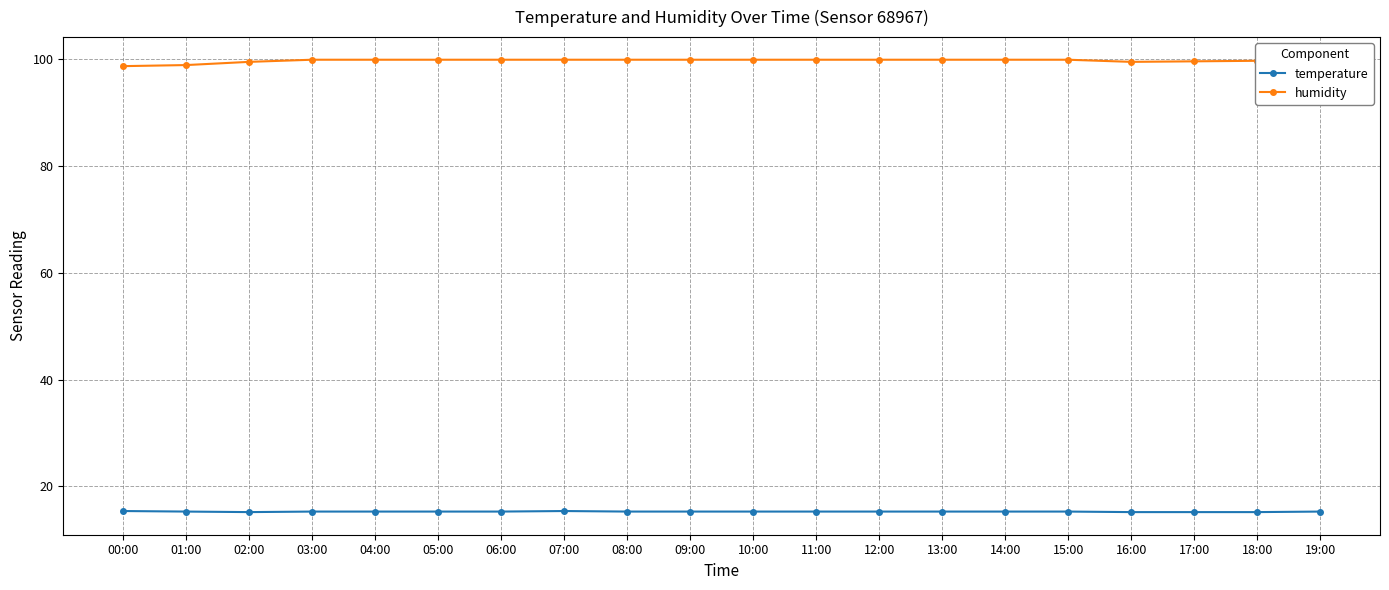

True or false: humidity and temperature intersect in this chart.

False